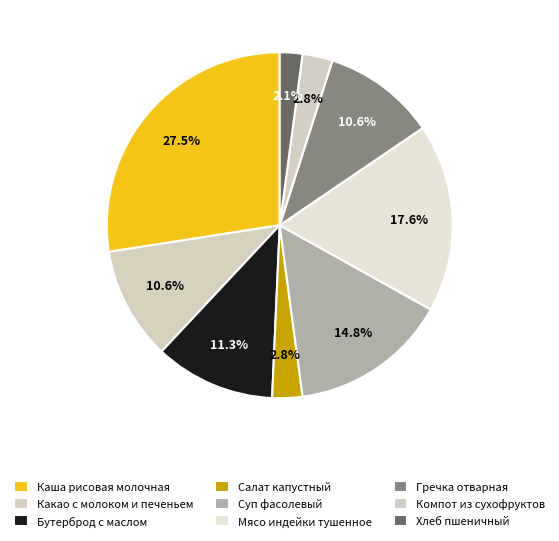

Which slice is the largest?

Каша рисовая молочная